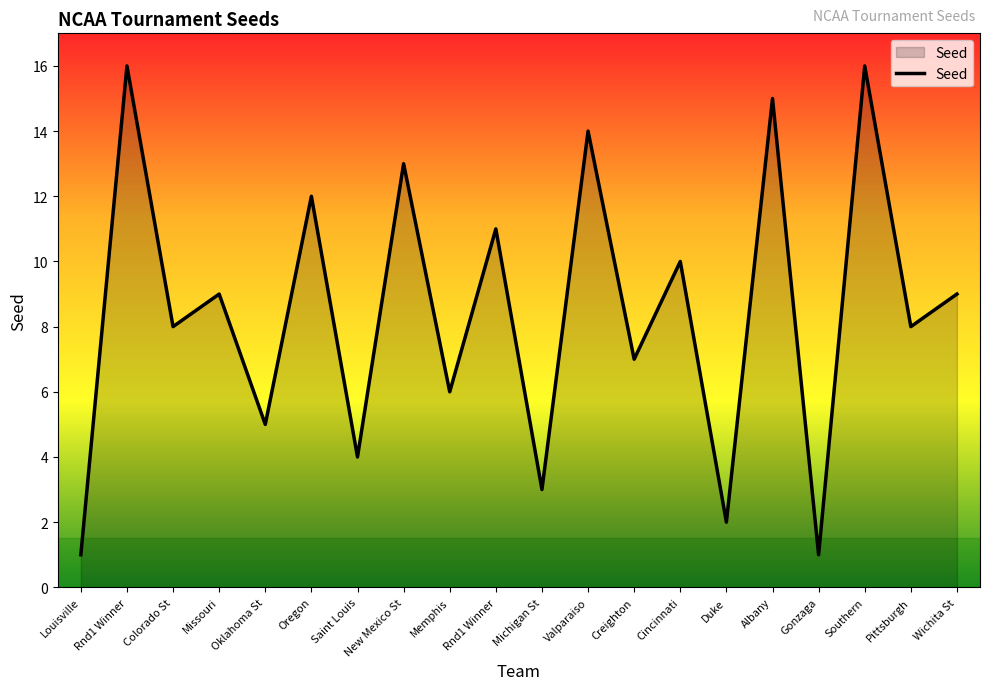

Reading left to right, transcribe all the data shown in this chart.

Louisville=1	Rnd1 Winner=16	Colorado St=8	Missouri=9	Oklahoma St=5	Oregon=12	Saint Louis=4	New Mexico St=13	Memphis=6	Rnd1 Winner=11	Michigan St=3	Valparaiso=14	Creighton=7	Cincinnati=10	Duke=2	Albany=15	Gonzaga=1	Southern=16	Pittsburgh=8	Wichita St=9